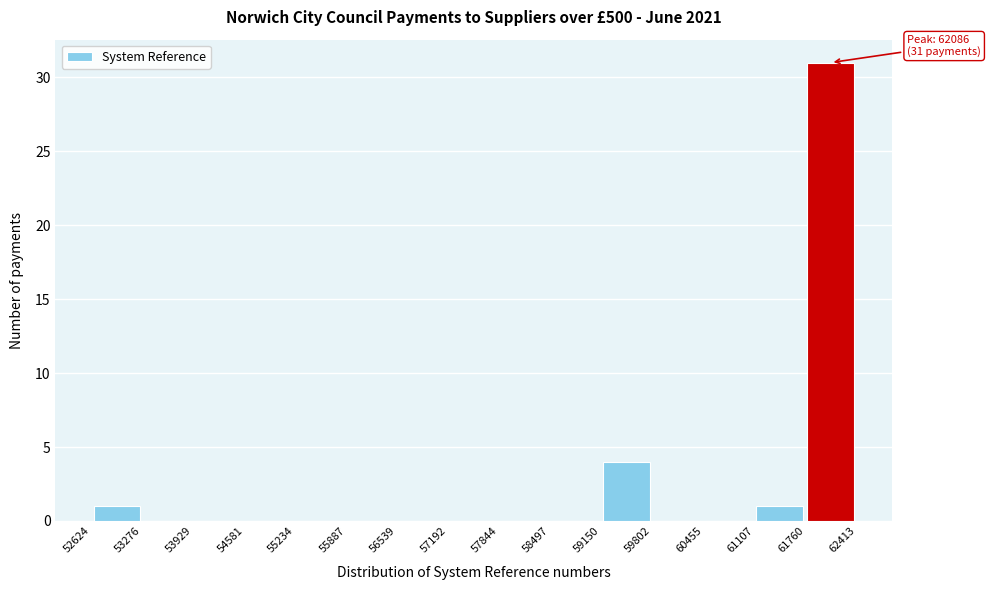

Which range on the x-axis has the tallest bar?

61760 to 62413